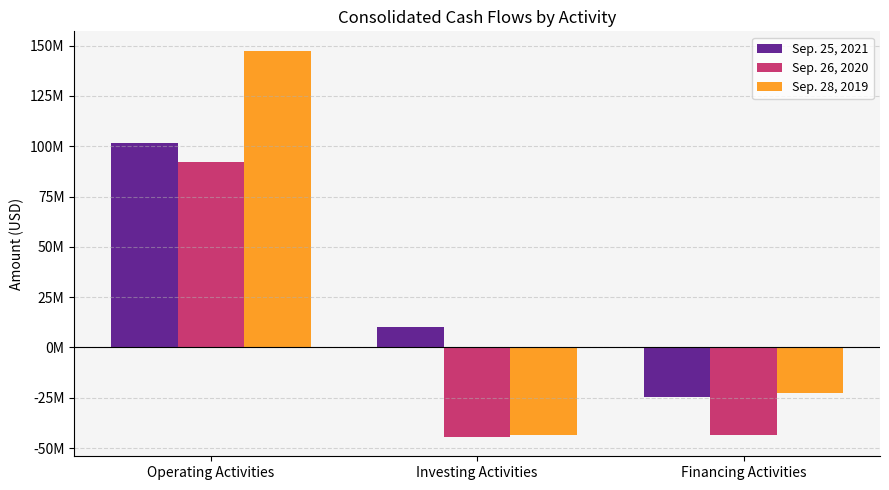

Which series has the largest total across all categories?

Sep. 25, 2021